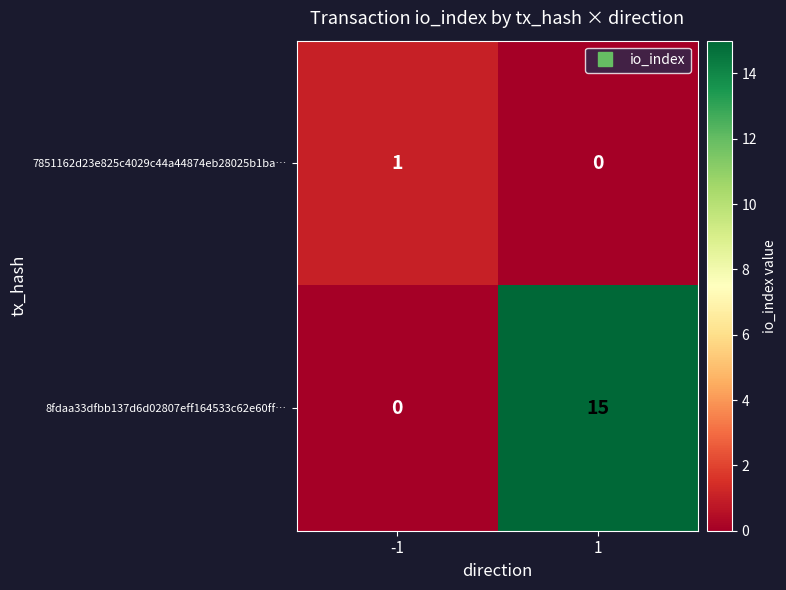

Is it true that 7851162d23e825c4029c44a44874eb28025b1ba… equals 1 at -1?

True